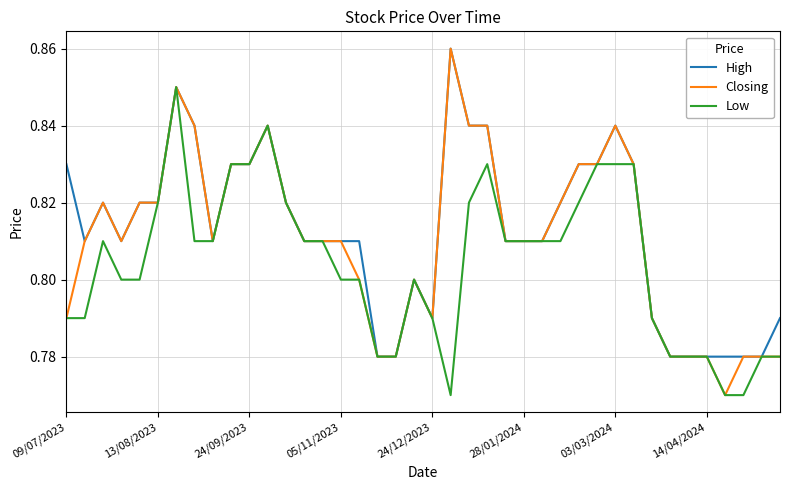

Which series has the largest total across all categories?

High